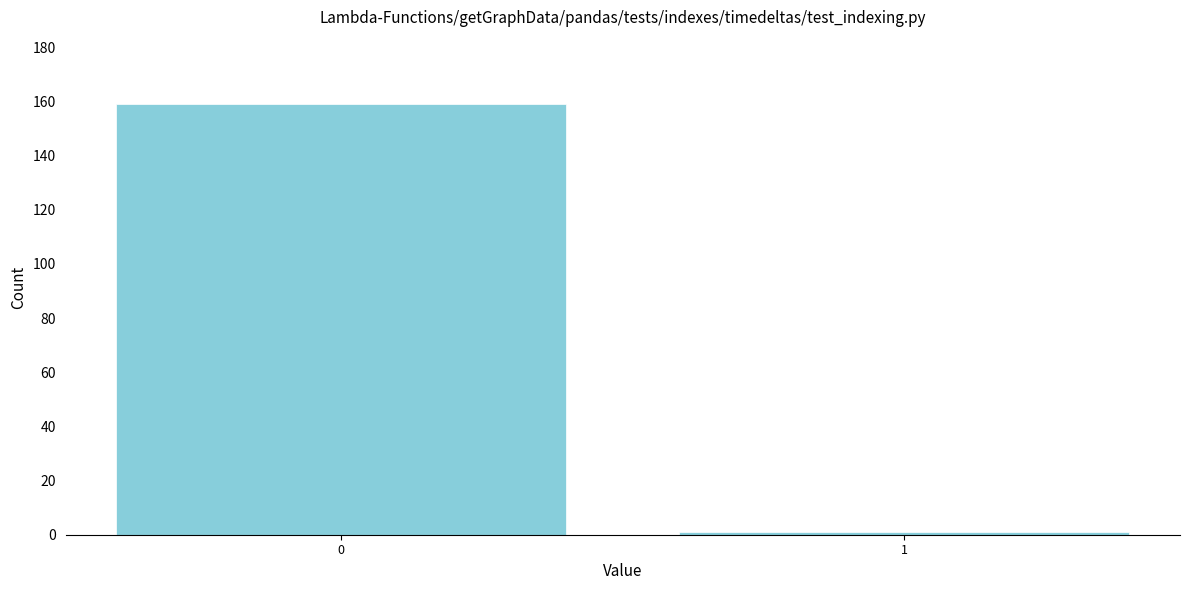

Reading left to right, extract all data points from this chart.

159	1